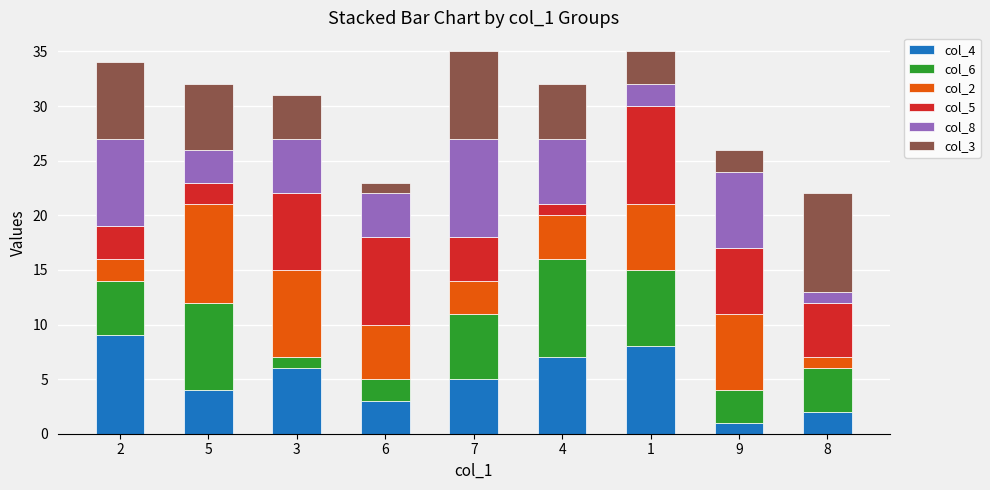

The col_4 series shows 6 at 3. True or false?

True